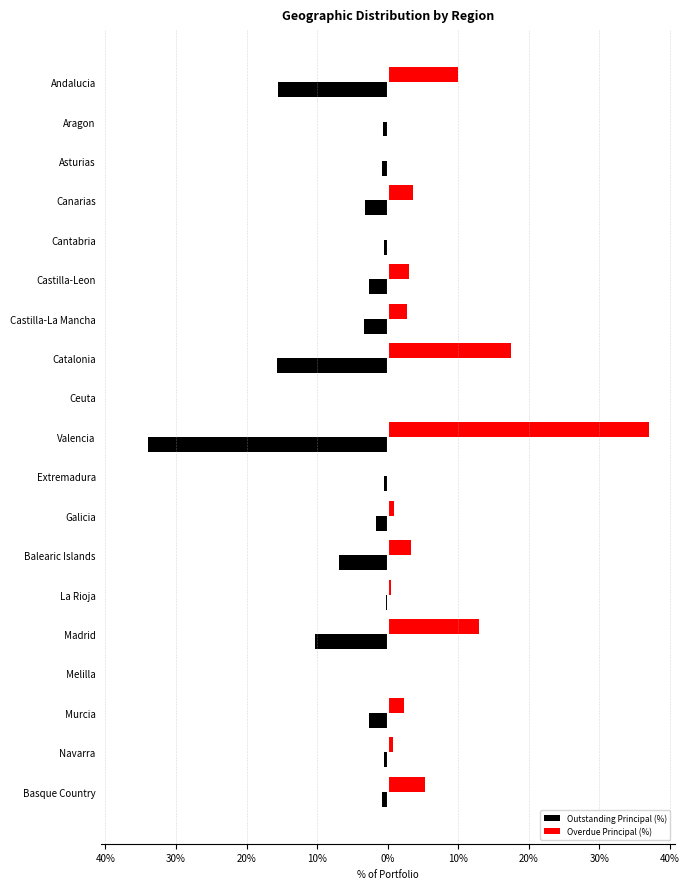

What is the average value of the Overdue Principal (%) series?

5.3